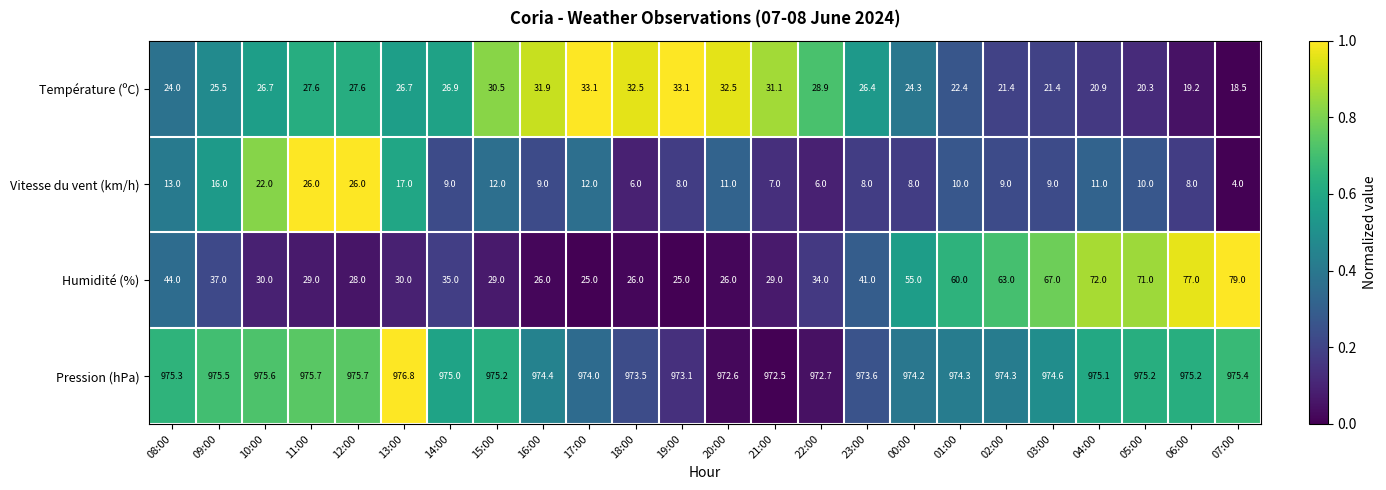

What is the spread (max minus min) of values at 21:00?

965.5